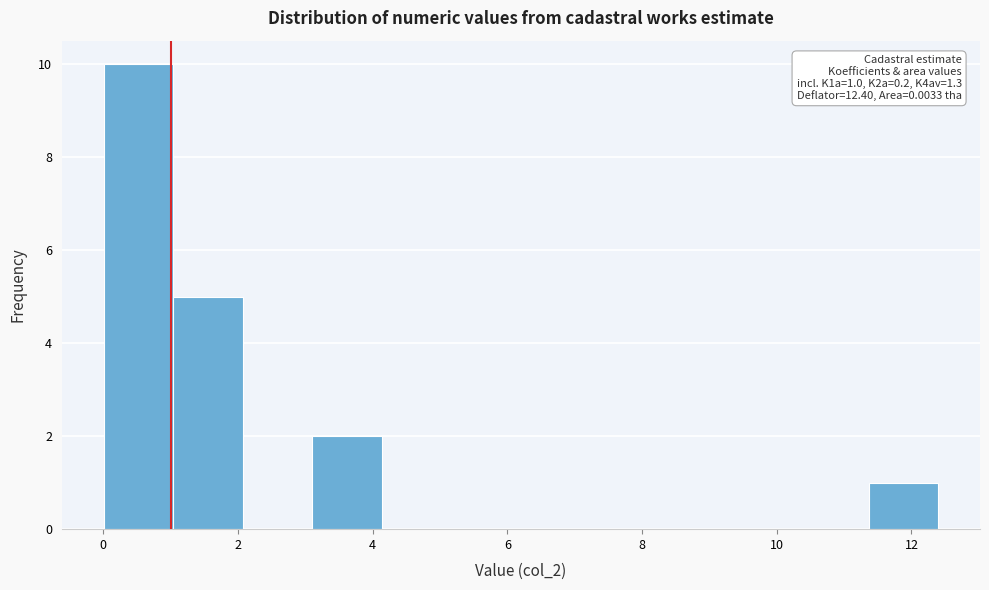

Which range on the x-axis has the tallest bar?

0.0 to 1.0